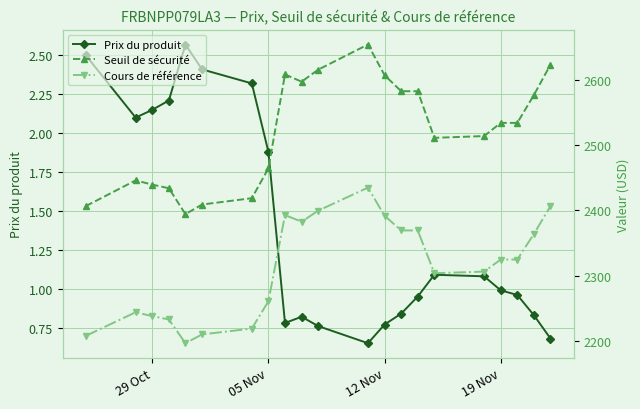

What is the value of the Cours de référence point at the 3rd from the left?

2238.1